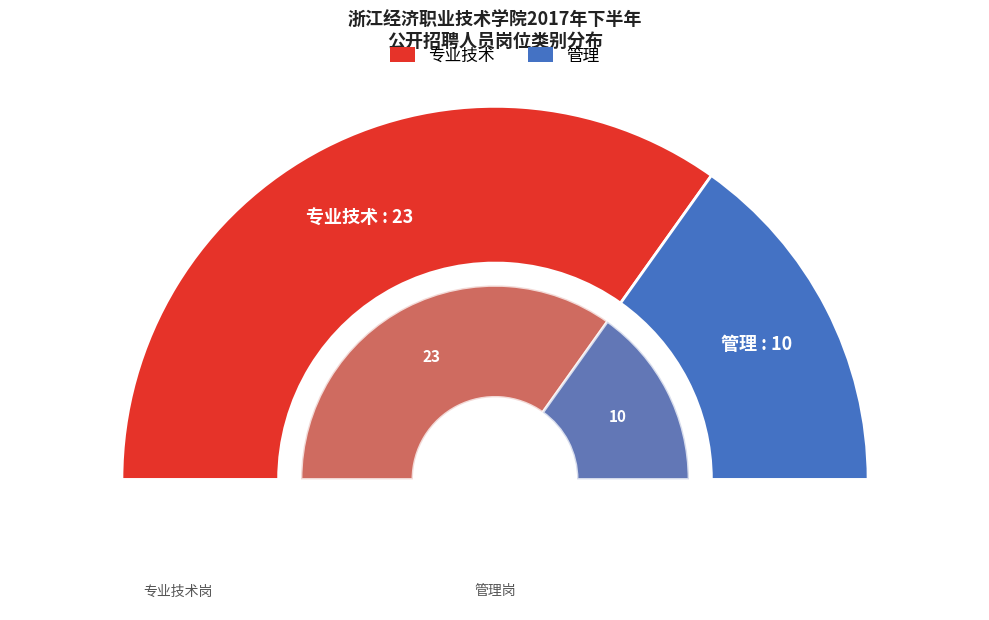

The 管理 slice represents 44% of the pie. True or false?

False